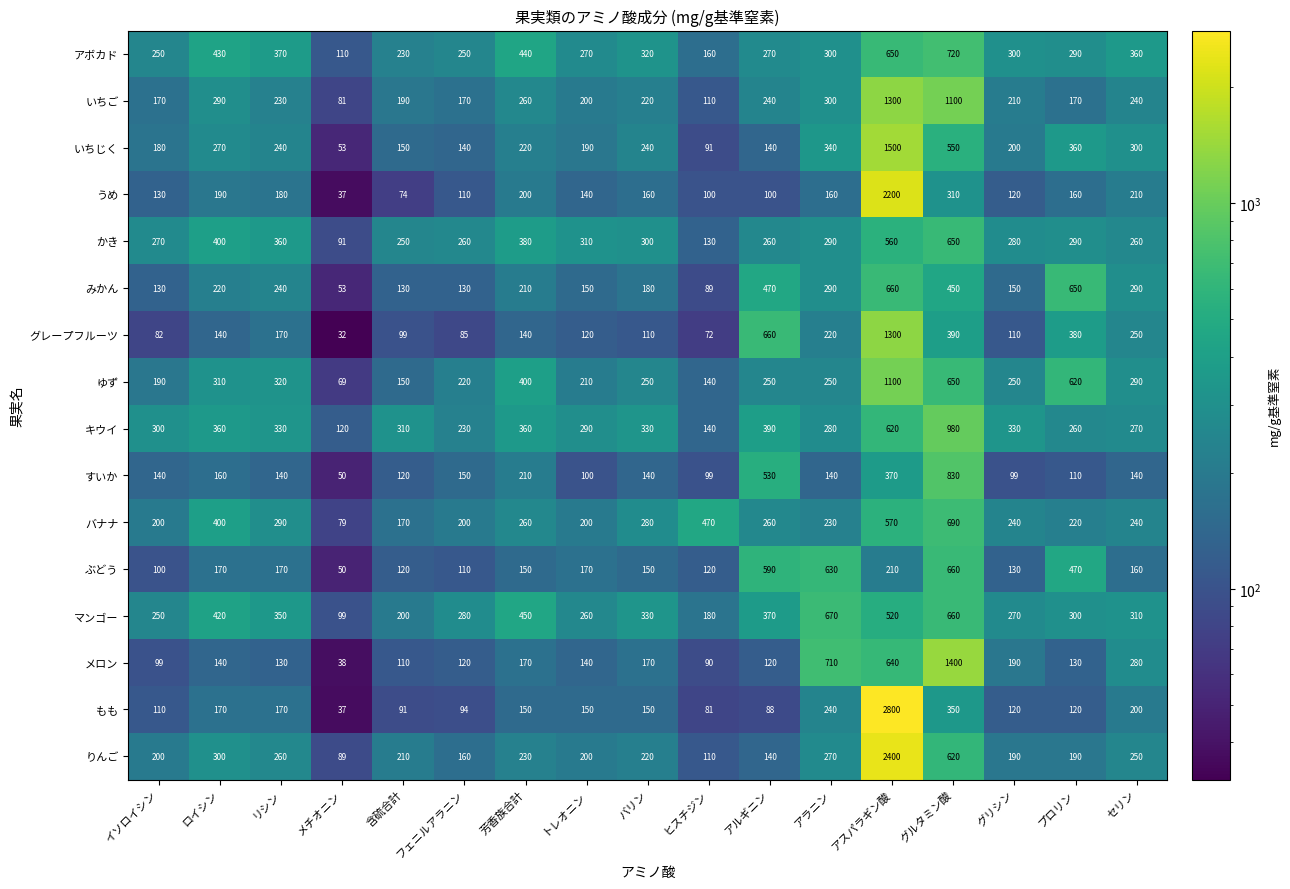

How many categories are shown in the chart?

17